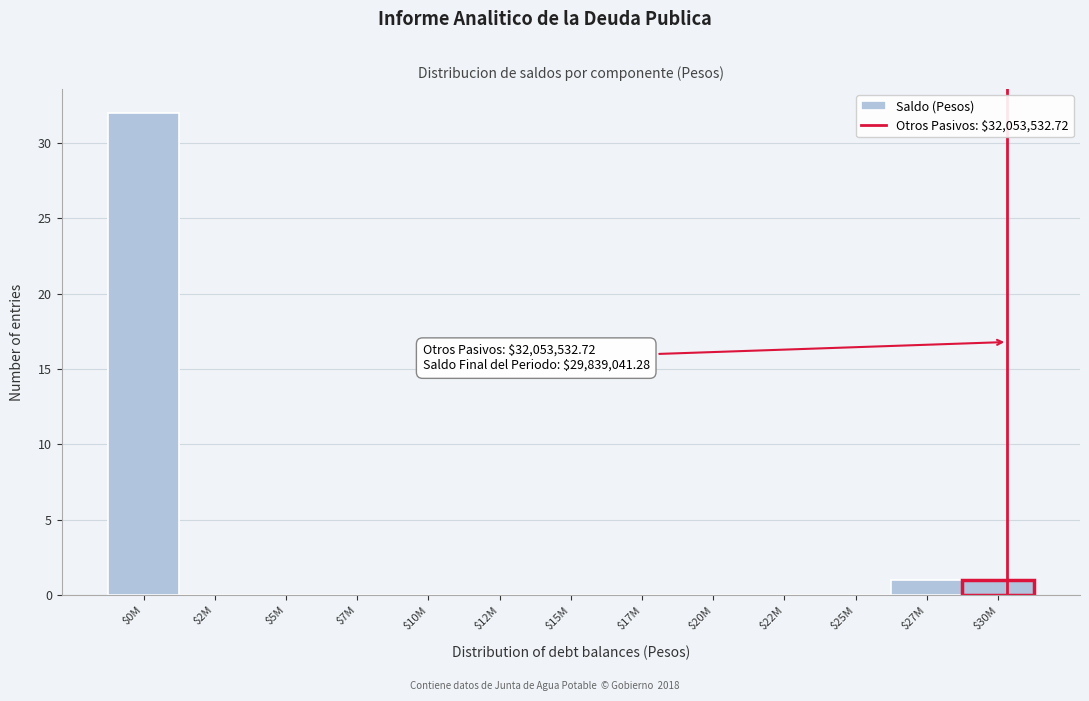

What is the greatest value displayed?

32